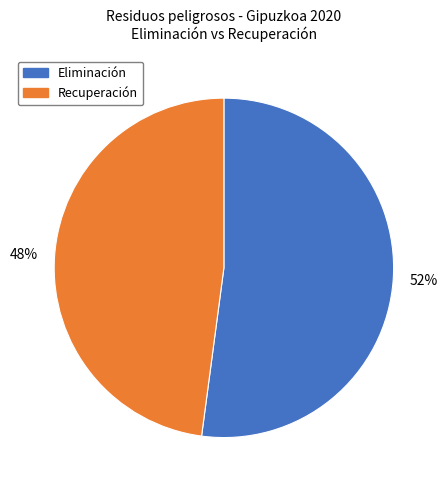

True or false: Recuperación accounts for 56% of the total.

False